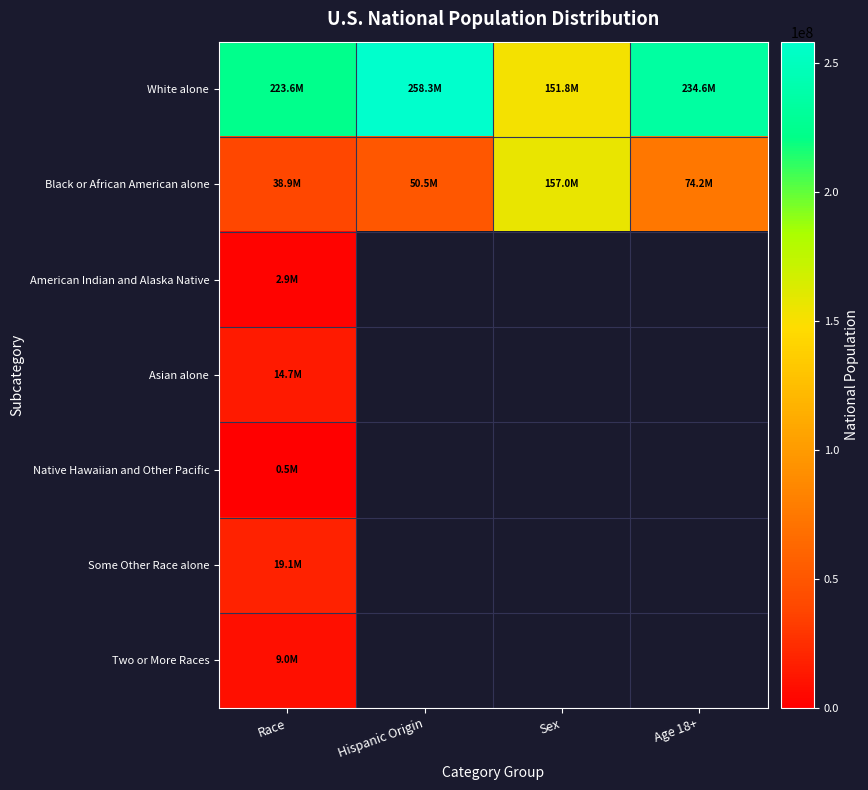

How many positive values does the Native Hawaiian and Other Pacific series have?

1